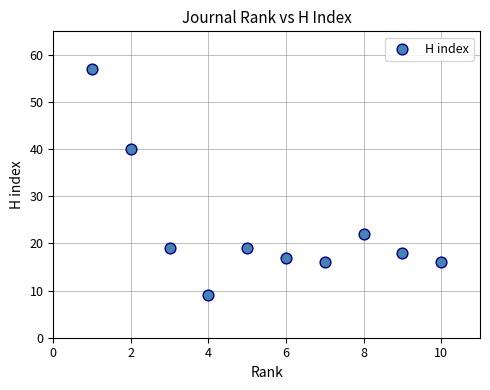

What is the range of X values (max minus min)?

9